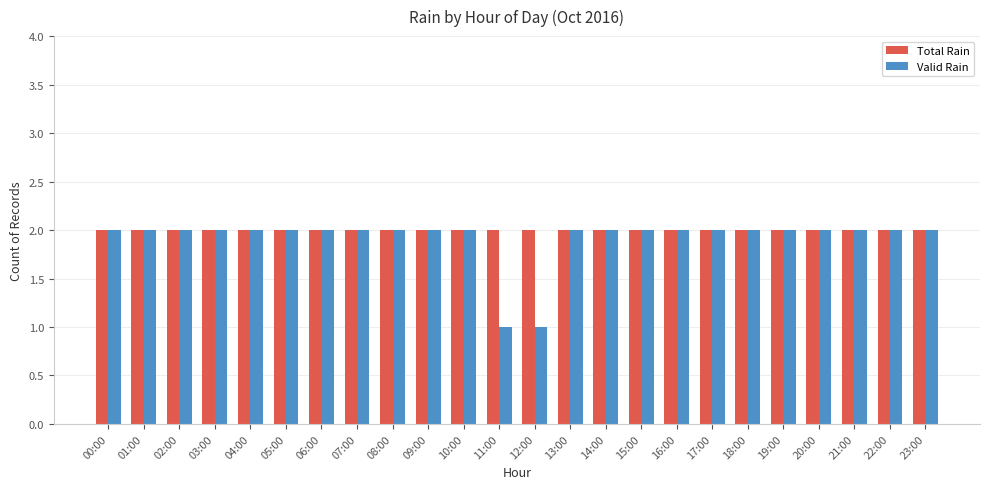

The Valid Rain series shows 2 at 01:00. True or false?

True